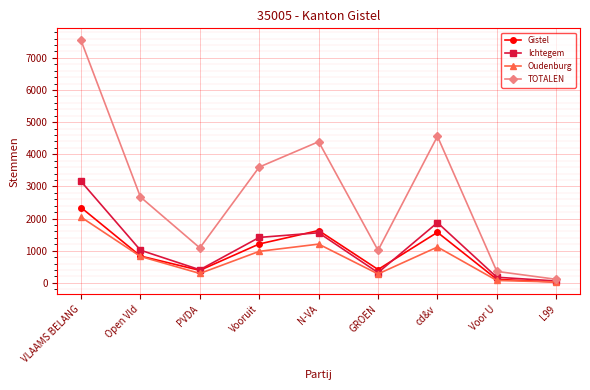

True or false: Oudenburg has a value of 980 at Vooruit.

True